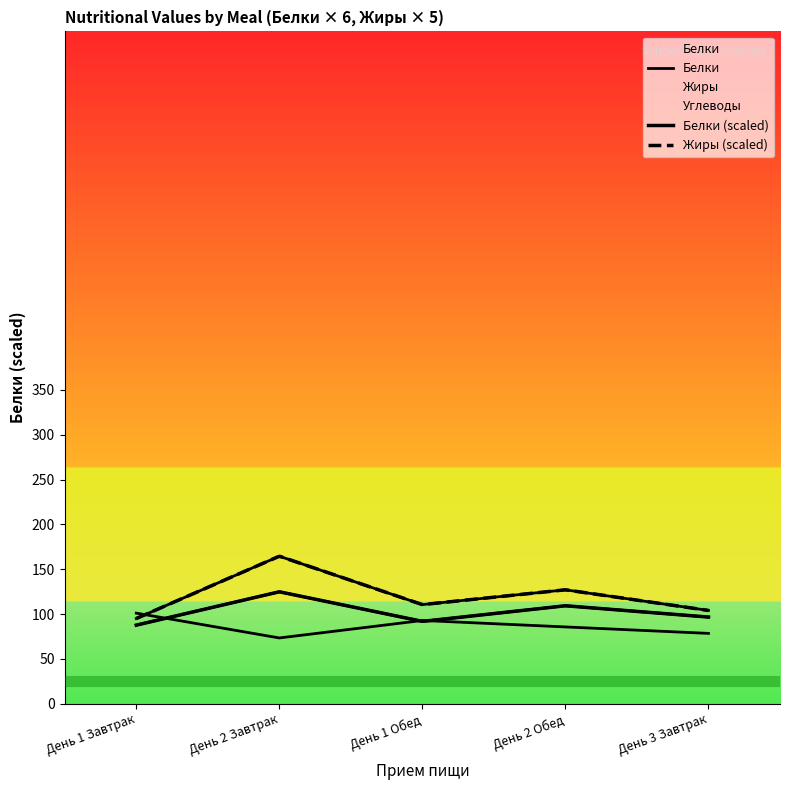

Rank the categories by Белки value from lowest to highest.

День 1 Завтрак, День 1 Обед, День 3 Завтрак, День 2 Обед, День 2 Завтрак